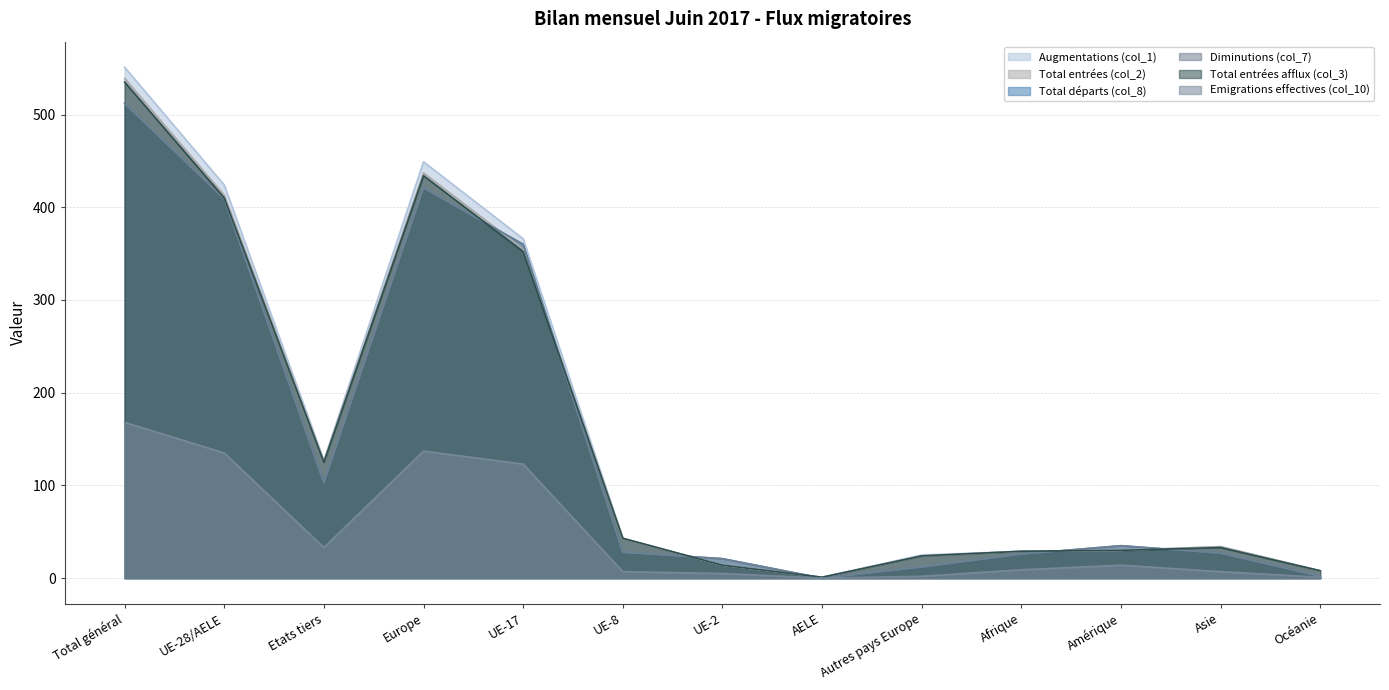

At Océanie, list the series in order from largest to smallest.

Augmentations (col_1), Total entrées (col_2), Total entrées afflux (col_3), Total départs (col_8), Diminutions (col_7), Emigrations effectives (col_10)